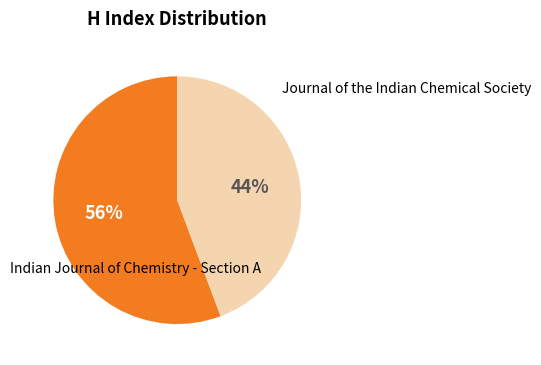

Is there any slice that represents more than half of the pie?

Yes